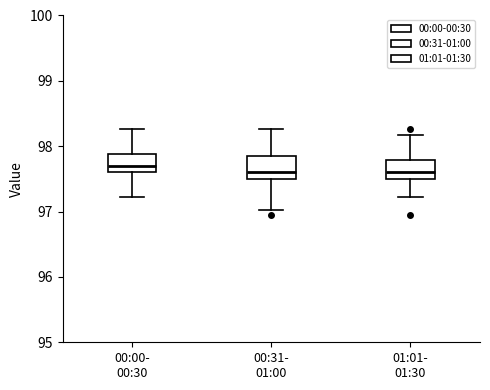

Reading left to right, transcribe this box plot: for each box, give where its median line is, the range the box spans, and where its two whiskers end, as read against the y-axis. The values are not printed on the chart, so give them approximately, as read against the axis.

00:00- 00:30: median 97.7, box 97.6 to 97.9, whiskers 97.2 to 98.3
00:31- 01:00: median 97.6, box 97.5 to 97.9, whiskers 97.0 to 98.3
01:01- 01:30: median 97.6, box 97.5 to 97.8, whiskers 97.2 to 98.2